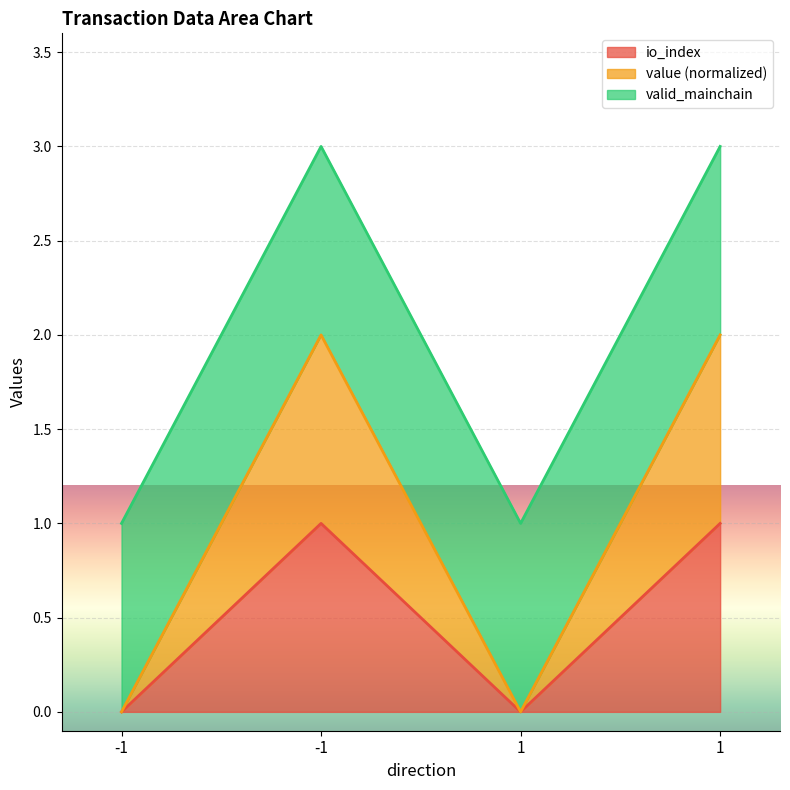

Does the chart display data point markers on the line(s)?

No